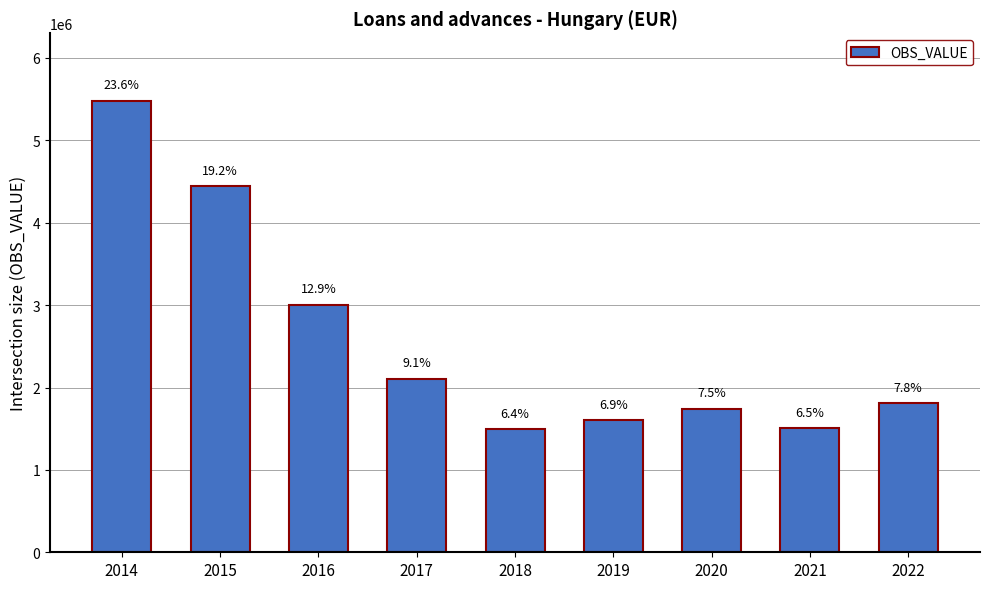

Which category has the lowest value across all series?

2018